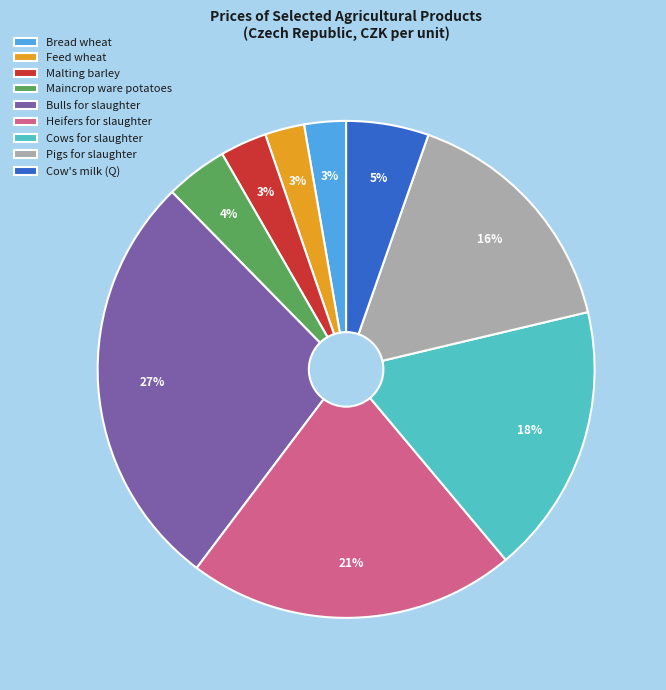

To the nearest percent, what is the combined percentage of Maincrop ware potatoes and Bread wheat?

7%